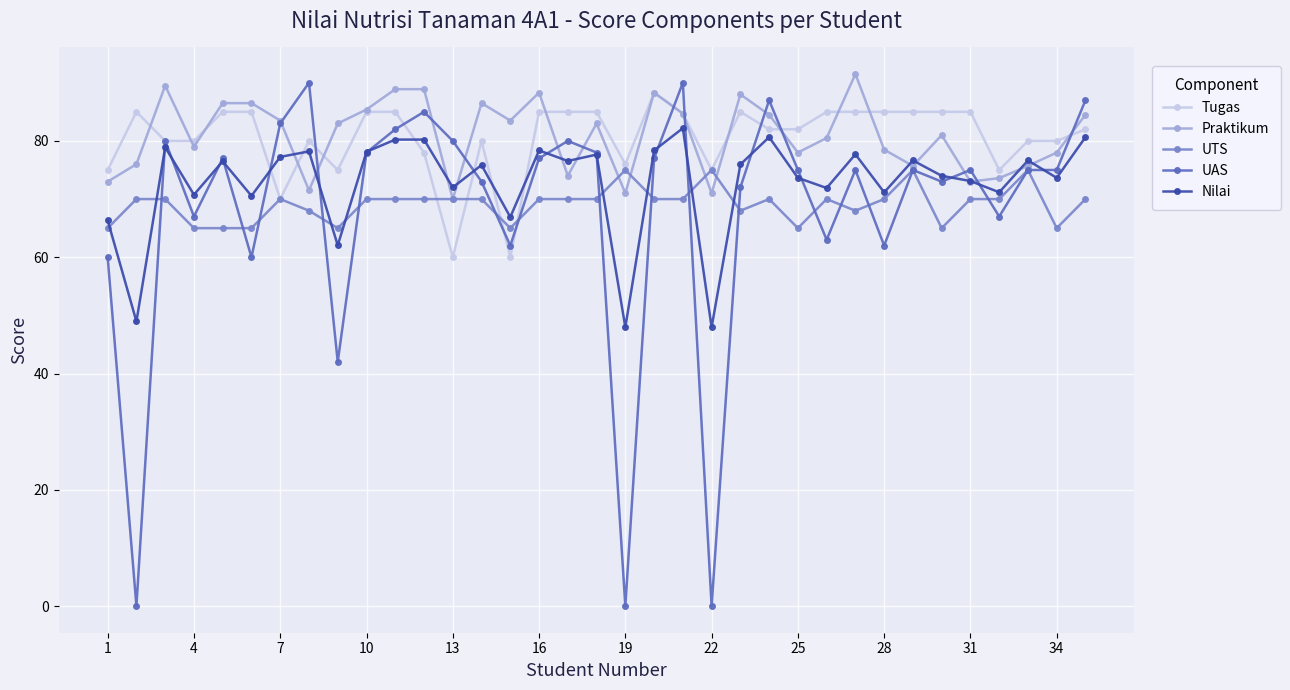

True or false: Praktikum has more than 2 points higher than both neighbors.

True